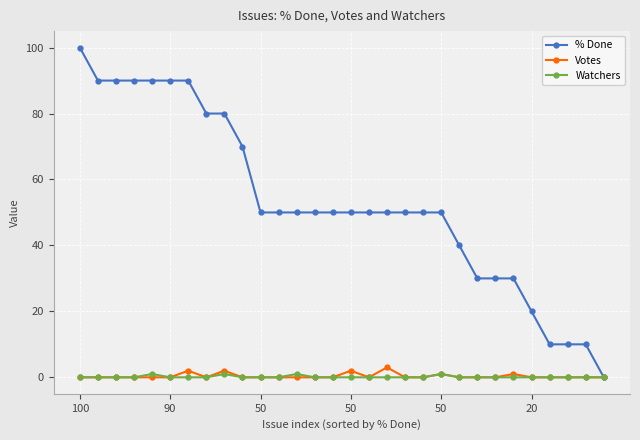

How many lines are shown in the chart?

3